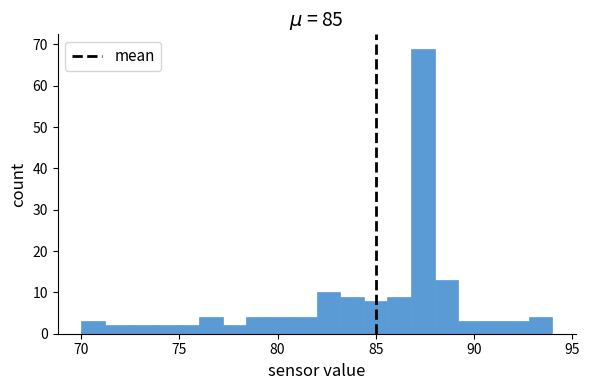

Read against the x-axis, roughly where is the centre of the tallest bar?

87.5